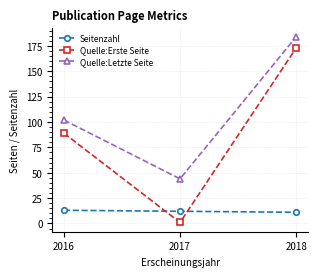

Reading right to left, extract all data points from this chart.

Seitenzahl: 2018=11	2017=12	2016=13
Quelle:Erste Seite: 2018=173	2017=1	2016=89
Quelle:Letzte Seite: 2018=184	2017=44	2016=102